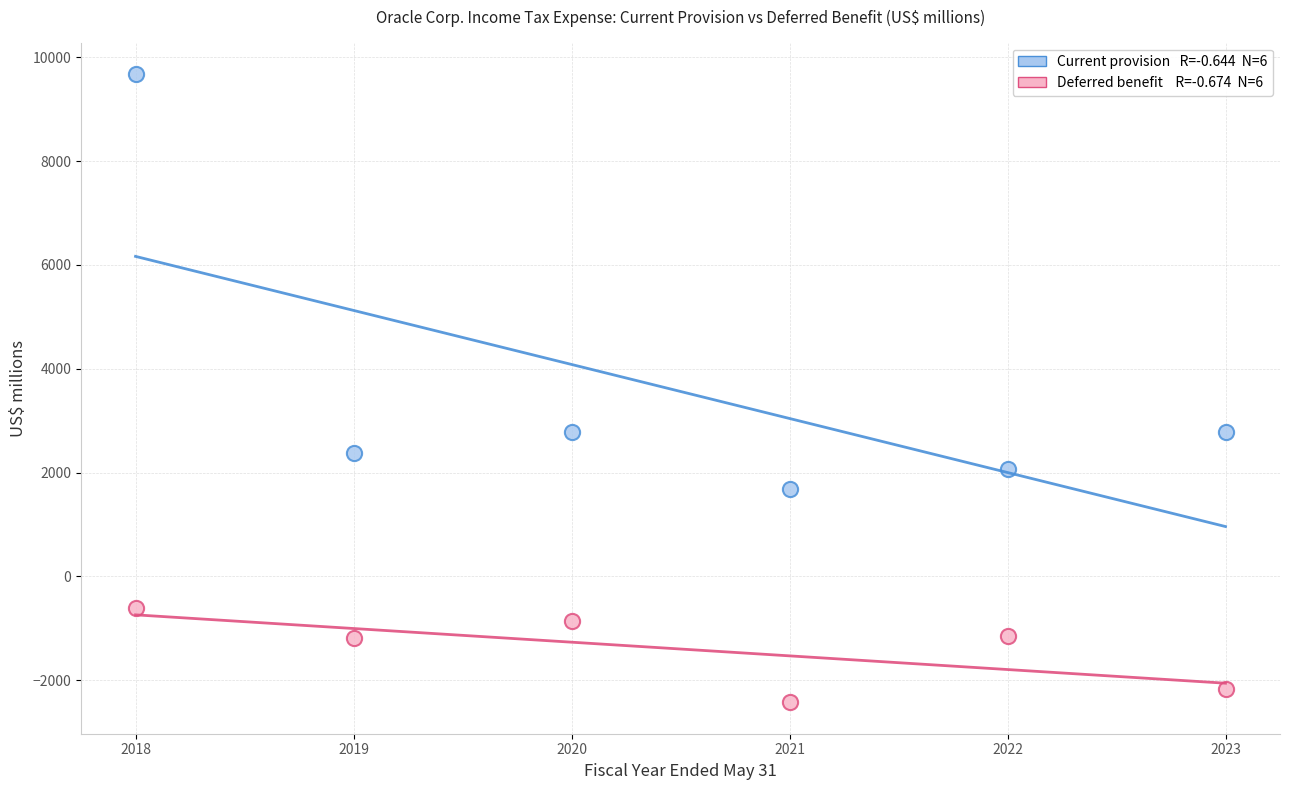

Across all data points, what is the range of Y values (max minus min)?

12102